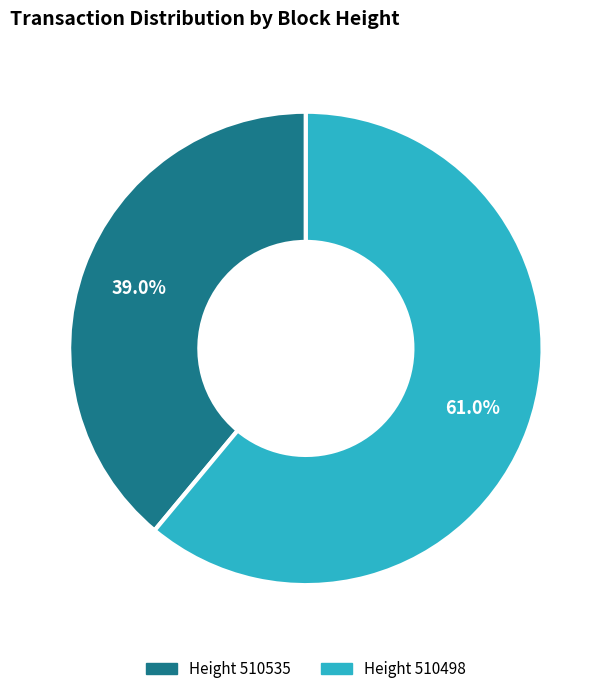

Is there a majority slice in this chart?

Yes